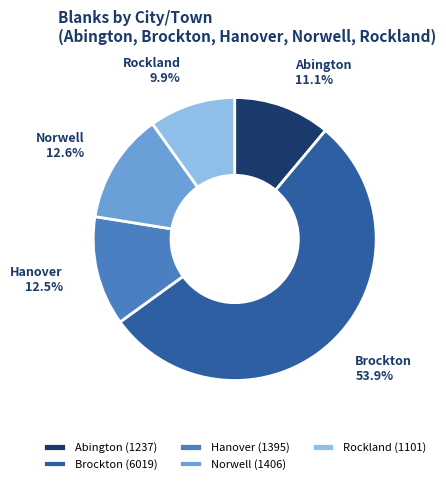

What percentage is the Abington slice, to the nearest percent?

11%